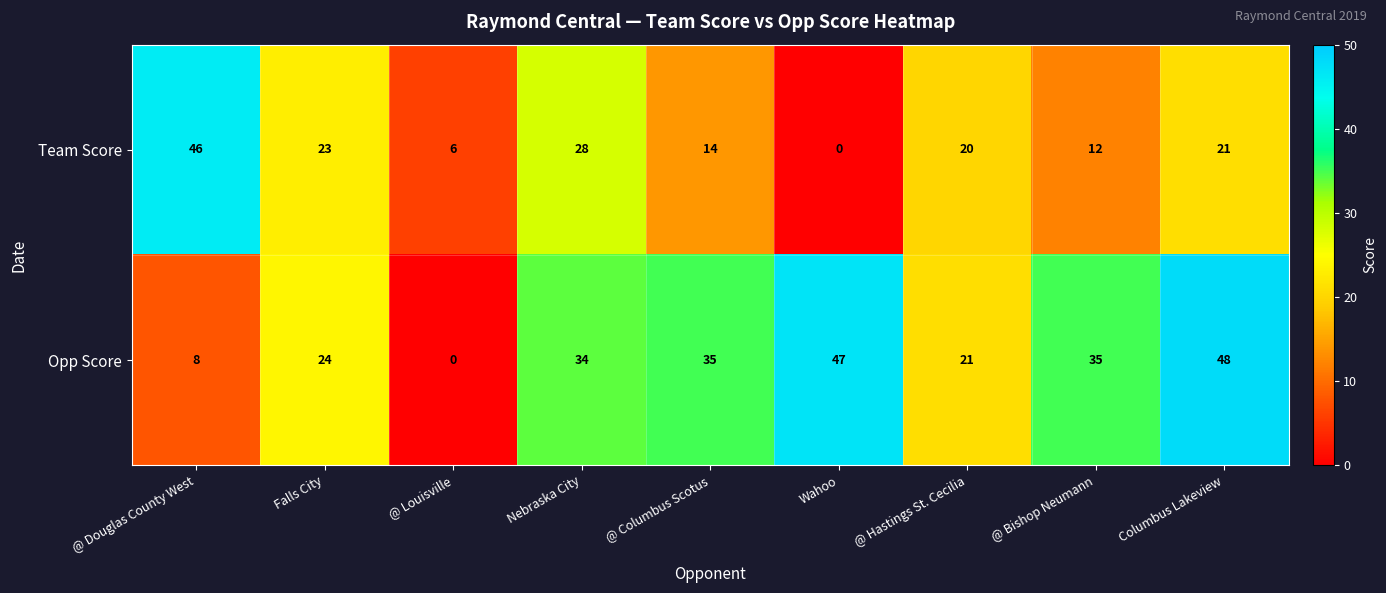

At how many categories does at least one series exceed 30?

6